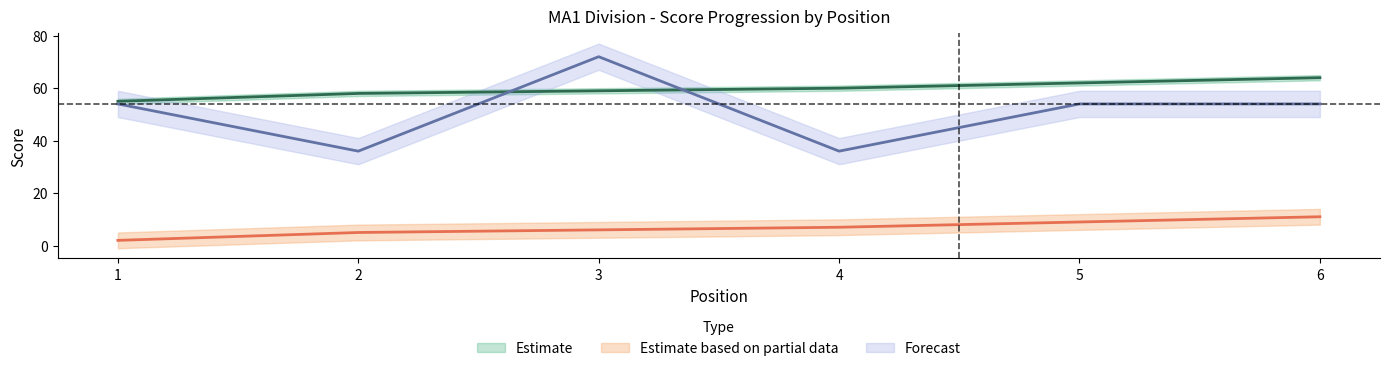

What is the value of the event_total_score point at the 2nd from the left?

58